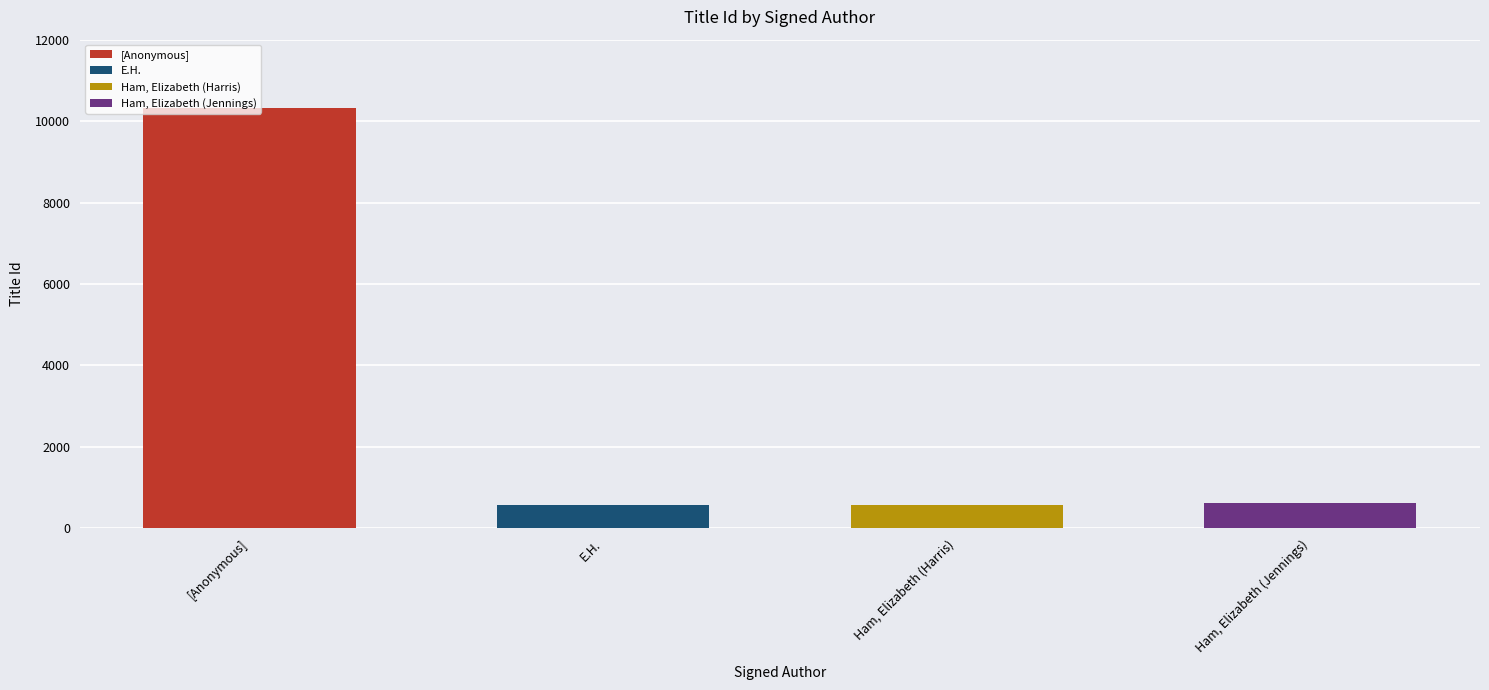

Are the bars horizontal?

No